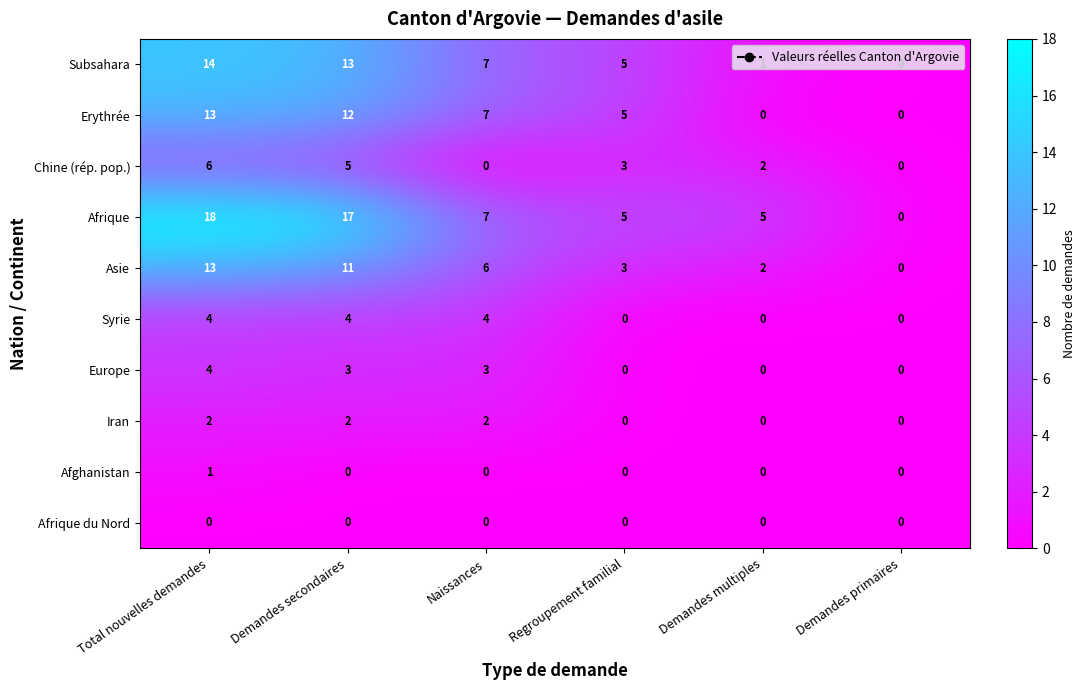

What is the difference between the highest and lowest values at Total nouvelles demandes?

18